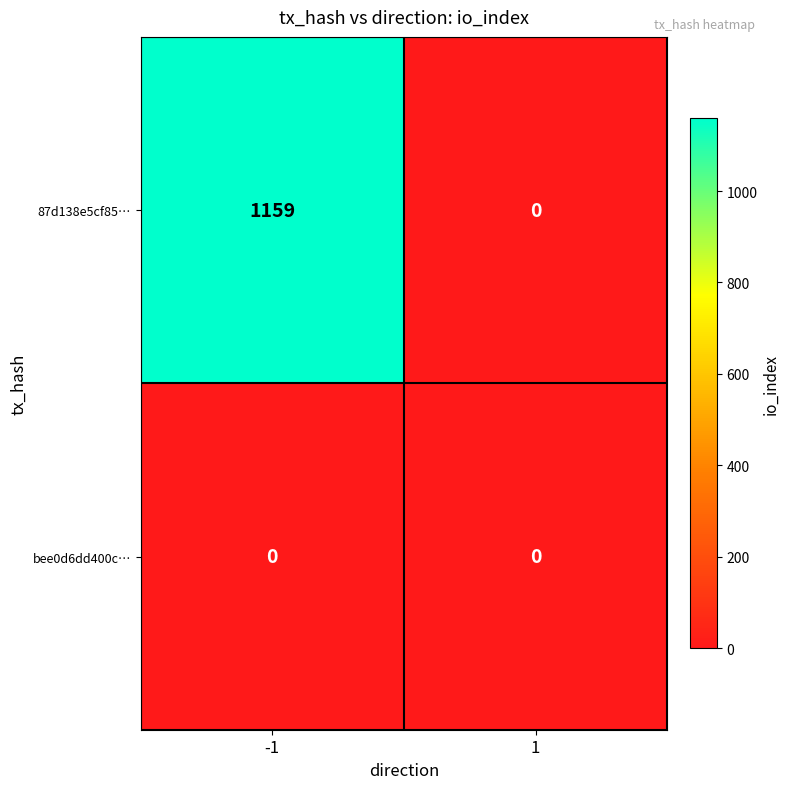

Between -1 and 1, which series saw the biggest shift?

87d138e5cf85…